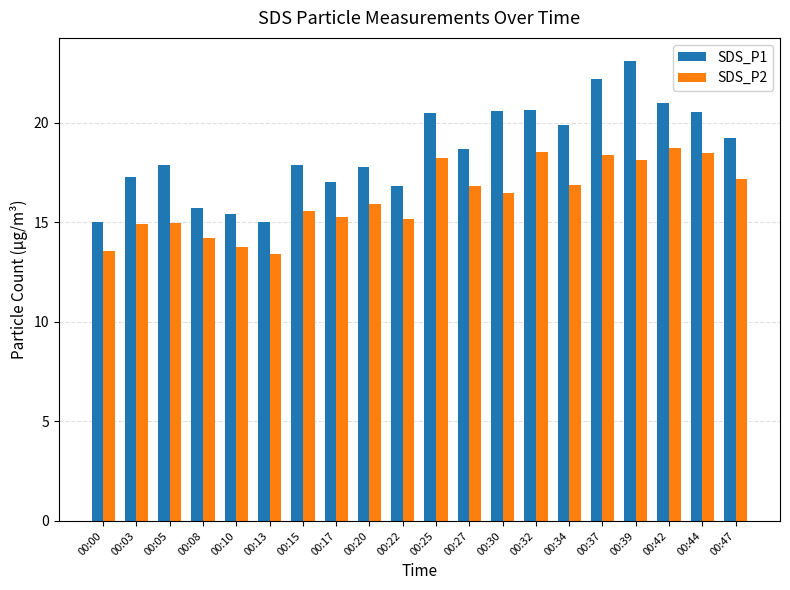

At which label is SDS_P2 closest to 16?

00:20